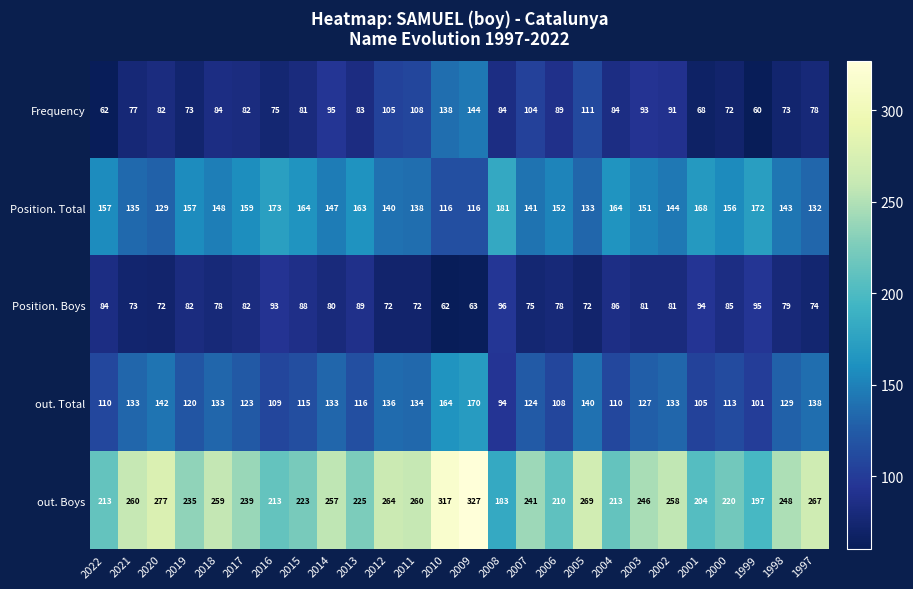

What is the average value of the out. Total series?

125